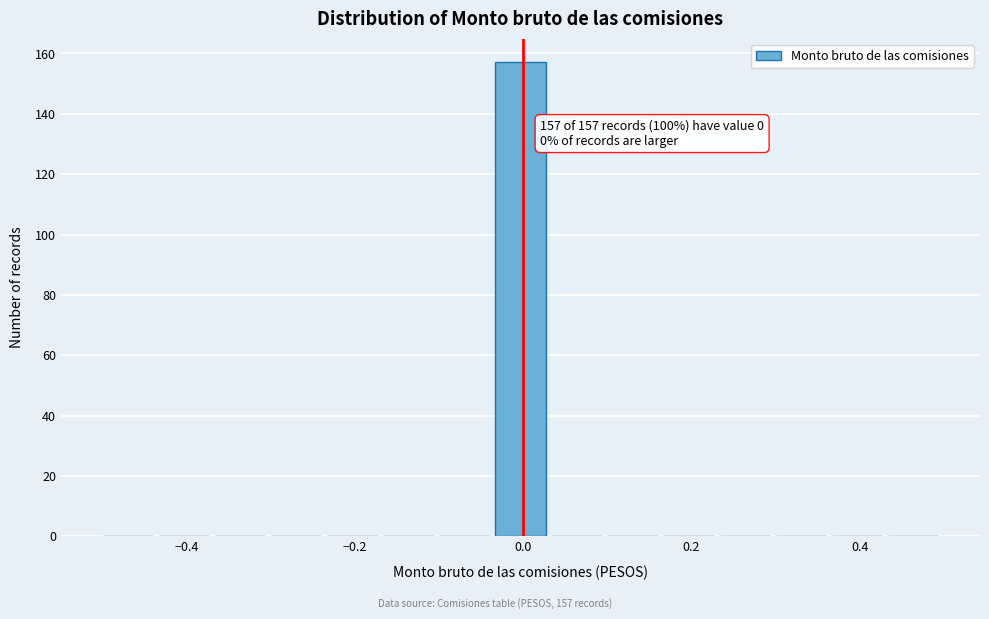

Around what value on the x-axis is the tallest bar? Give the approximate position of its centre, as read against the axis.

0.00